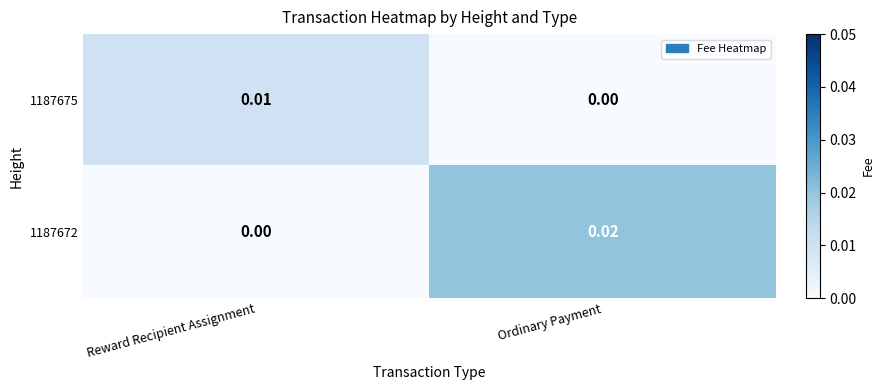

Which series changed the most between Reward Recipient Assignment and Ordinary Payment?

1187672